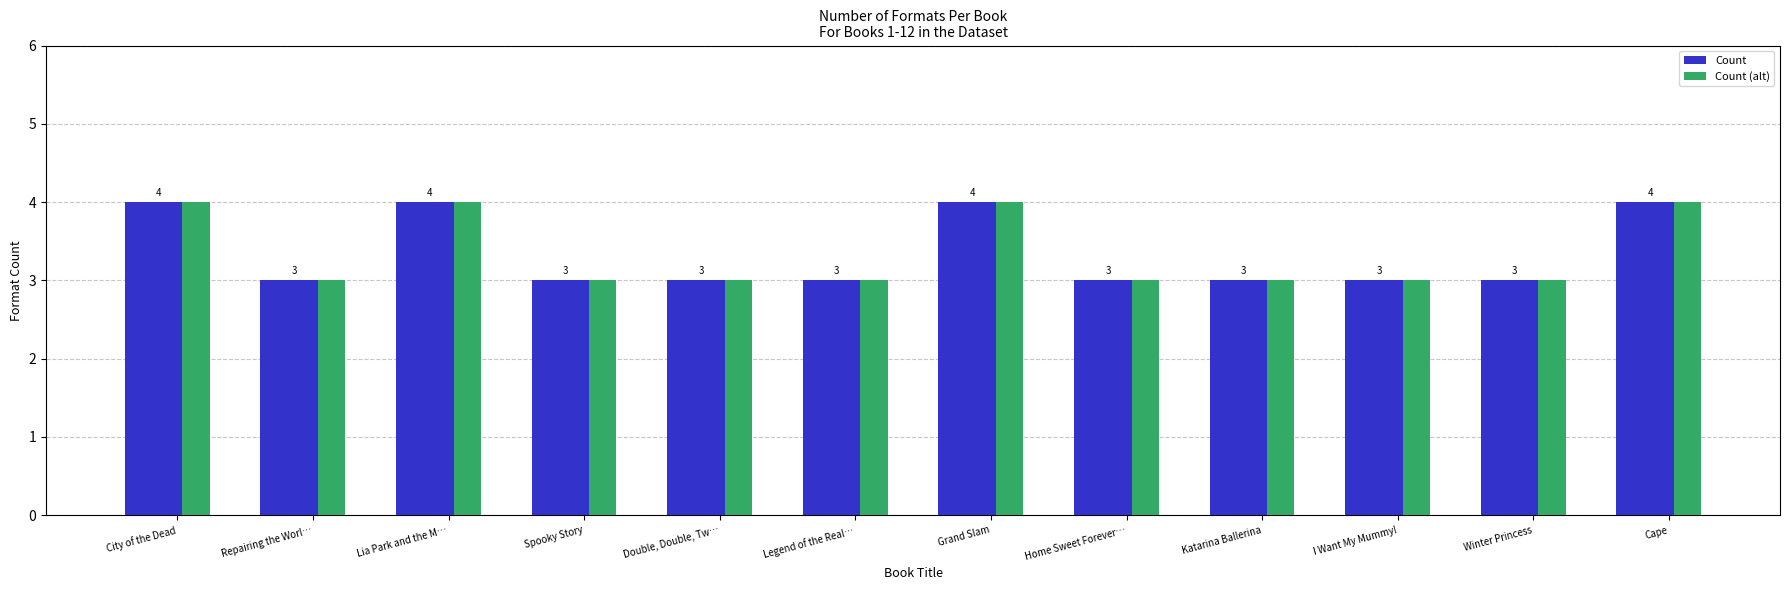

Reading left to right, transcribe all the data shown in this chart.

Count: 4	3	4	3	3	3	4	3	3	3	3	4
Count (alt): 4	3	4	3	3	3	4	3	3	3	3	4